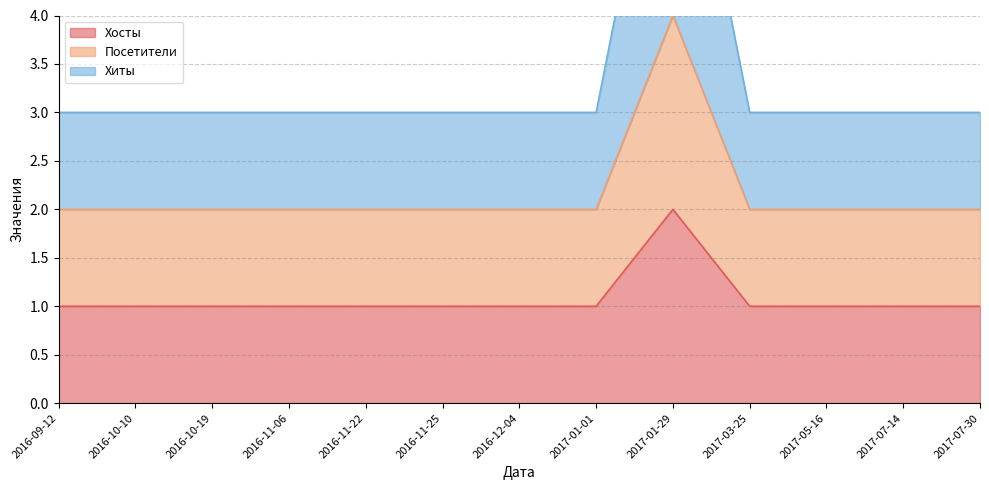

How many Посетители values are between 2 and 3?

12